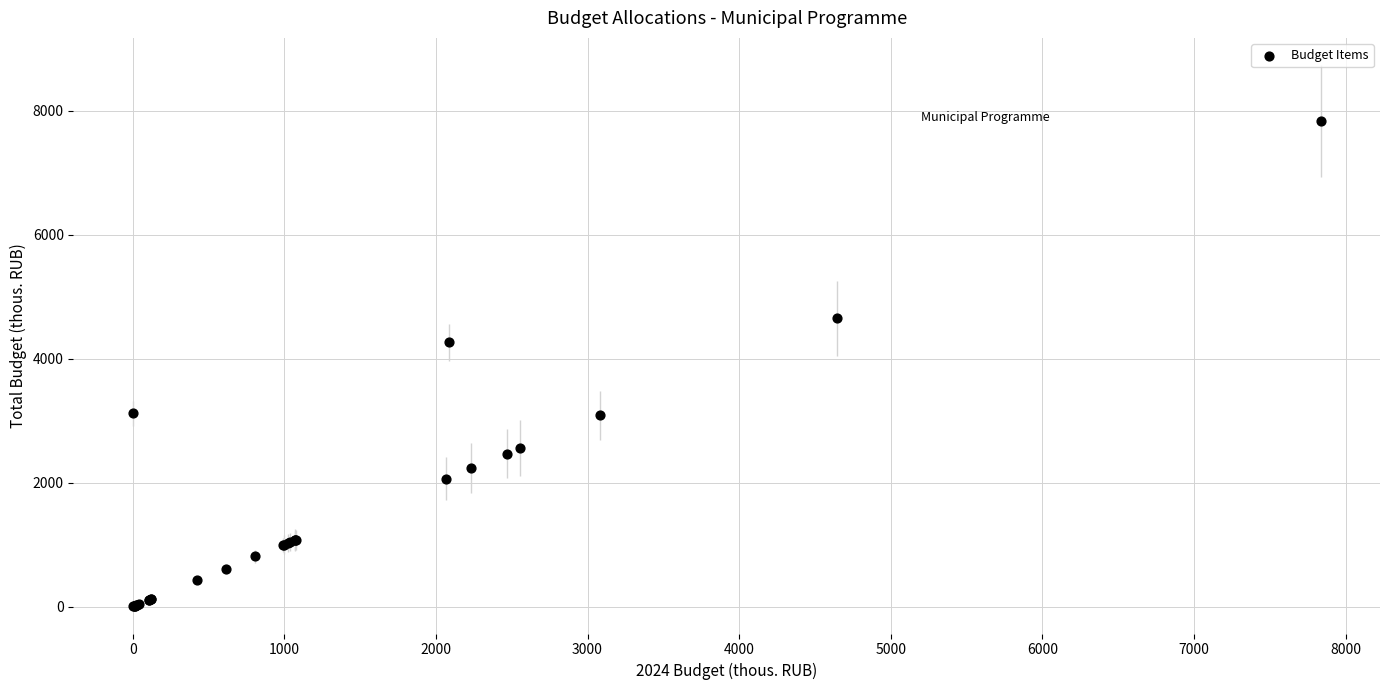

What Y value in the scatter plot is closest to 3918?

4260.0